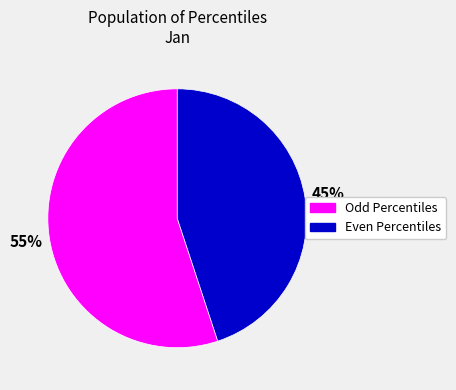

Is there any slice that represents more than half of the pie?

Yes